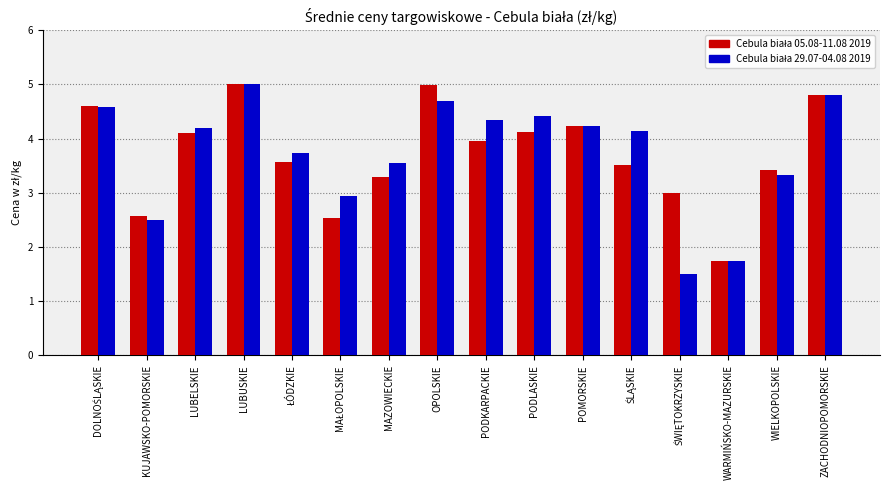

At which category is the sum across all series the highest?

LUBUSKIE